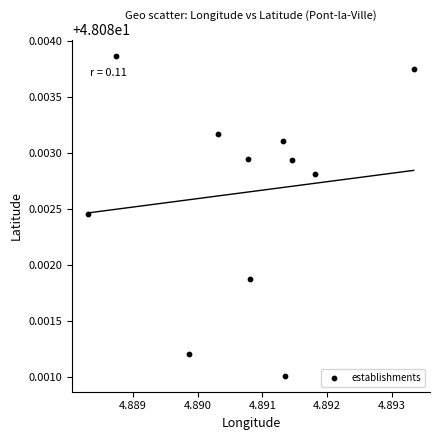

How many points are shown in the scatter plot?

11